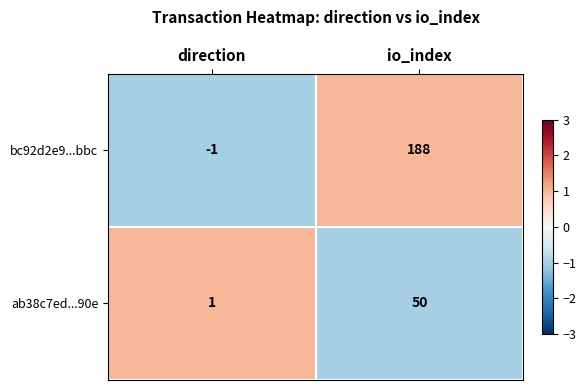

What is the difference between the highest and lowest values at direction?

2